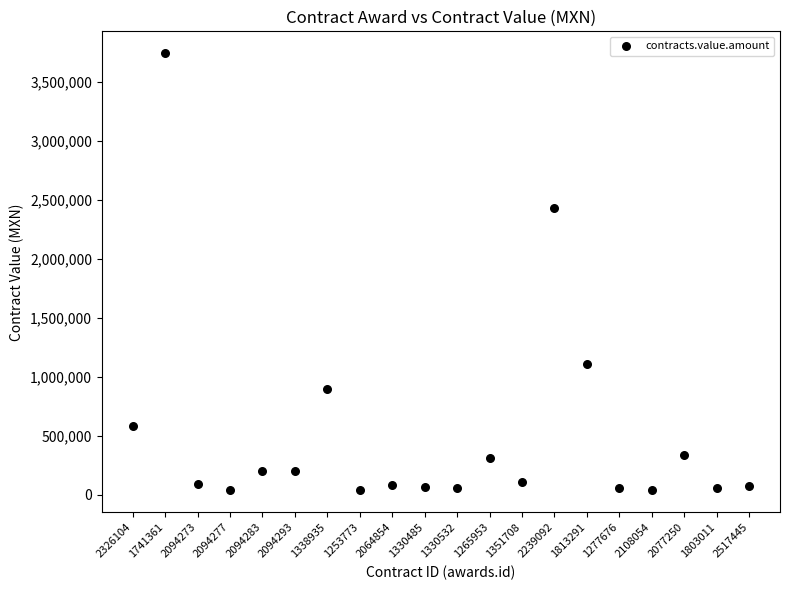

What Y value in the scatter plot is closest to 1888299?

2430000.0